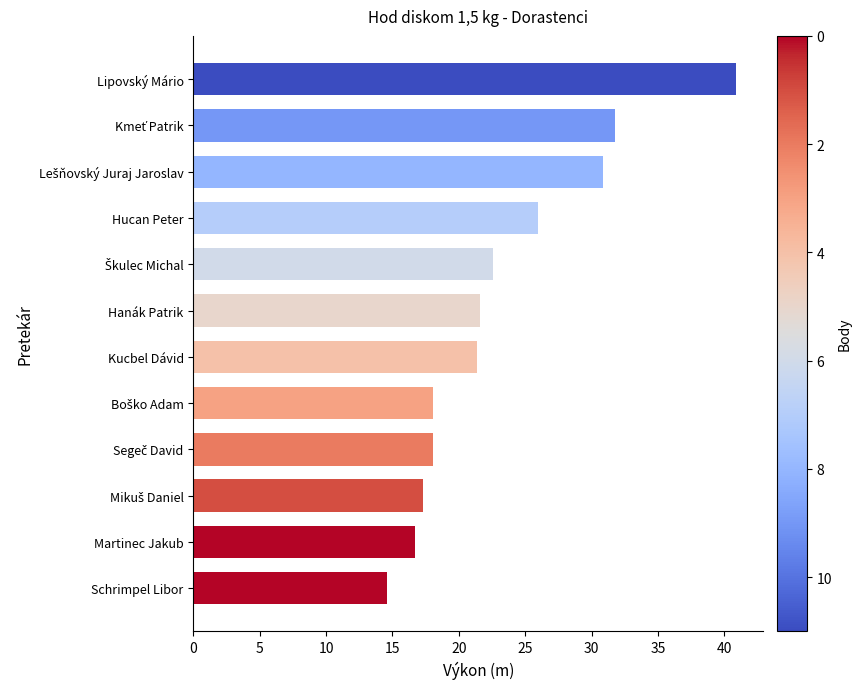

Which label corresponds to the smallest value in the chart?

Schrimpel Libor